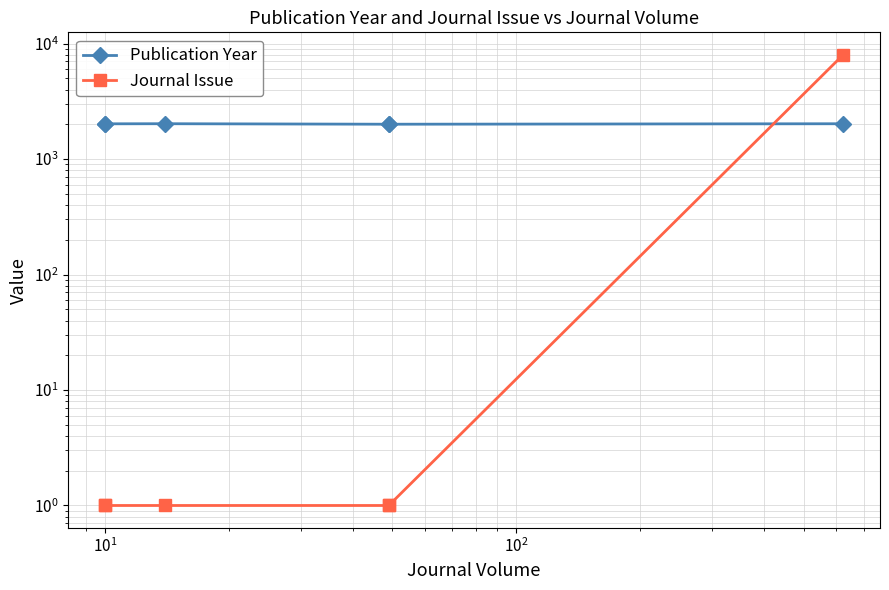

What are all the series names shown in the legend?

Publication Year, Journal Issue